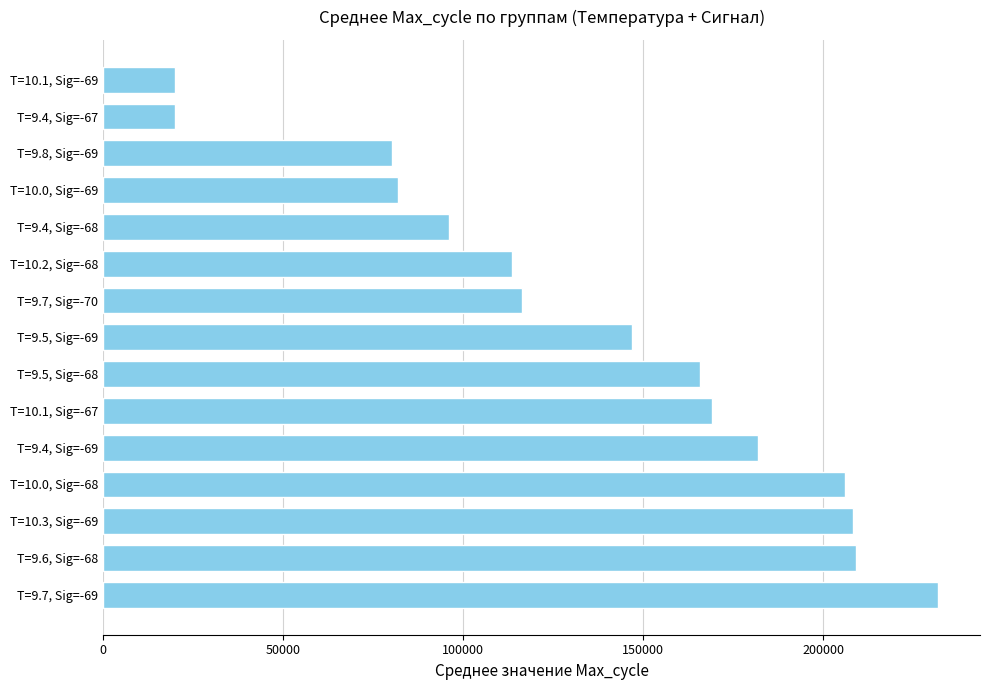

What is the ratio of the value at T=10.0, Sig=-69 to the value at T=9.6, Sig=-68?

0.4